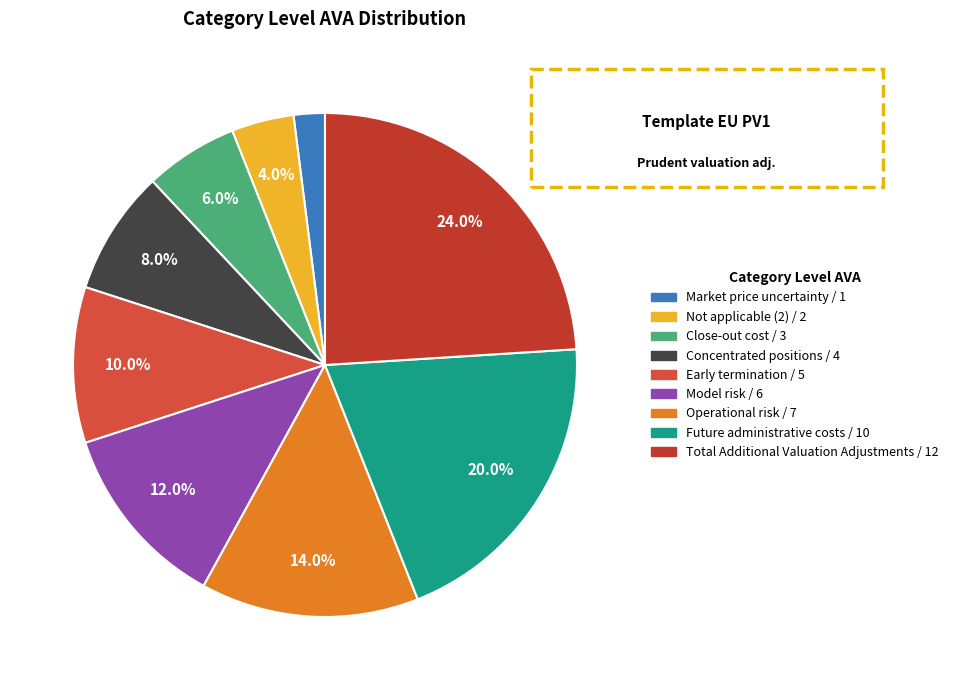

Between Concentrated positions and Close-out cost, which is larger?

Concentrated positions